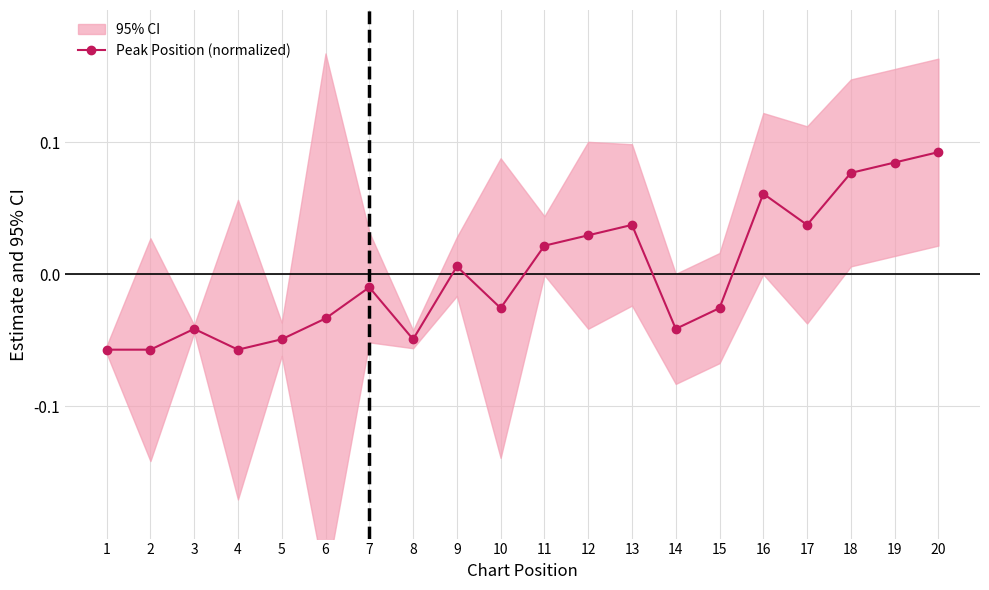

List the labels in order of value, largest first.

20, 19, 18, 16, 13, 17, 12, 11, 9, 7, 10, 15, 6, 3, 14, 5, 8, 1, 2, 4